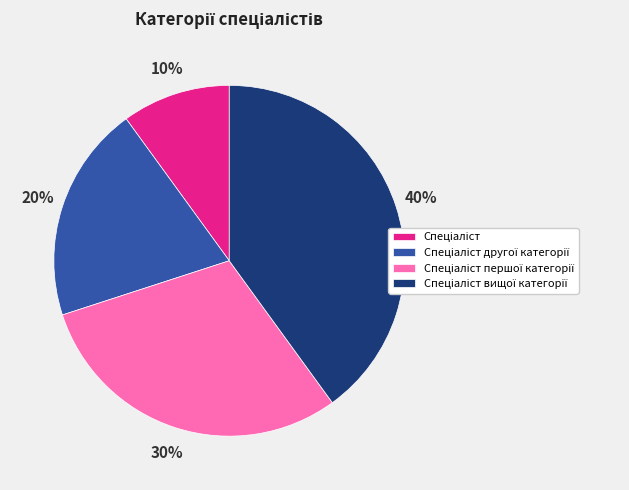

Is there a majority slice in this chart?

No